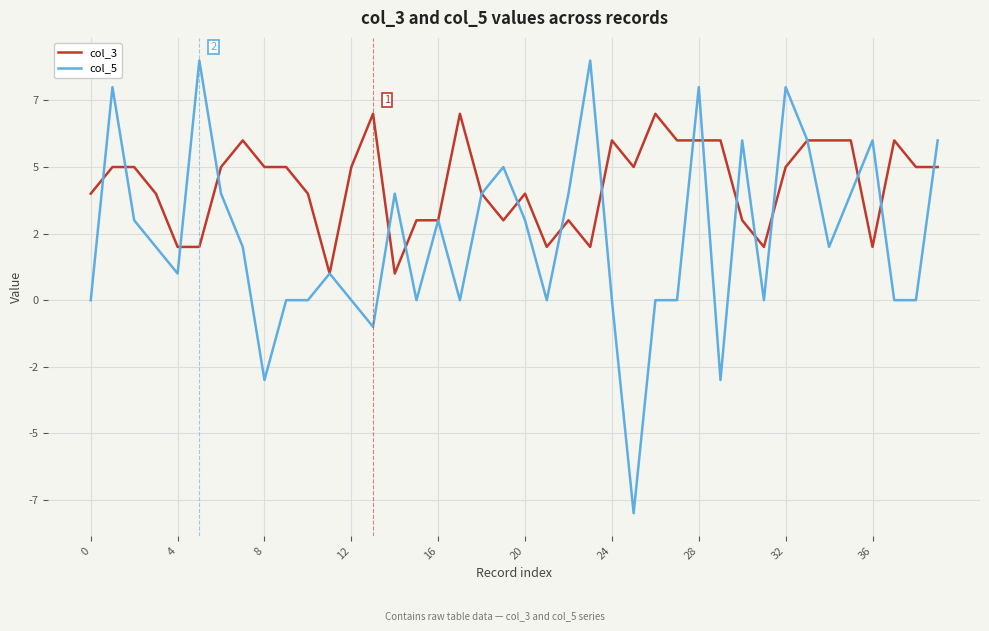

What are all the series names shown in the legend?

col_3, col_5